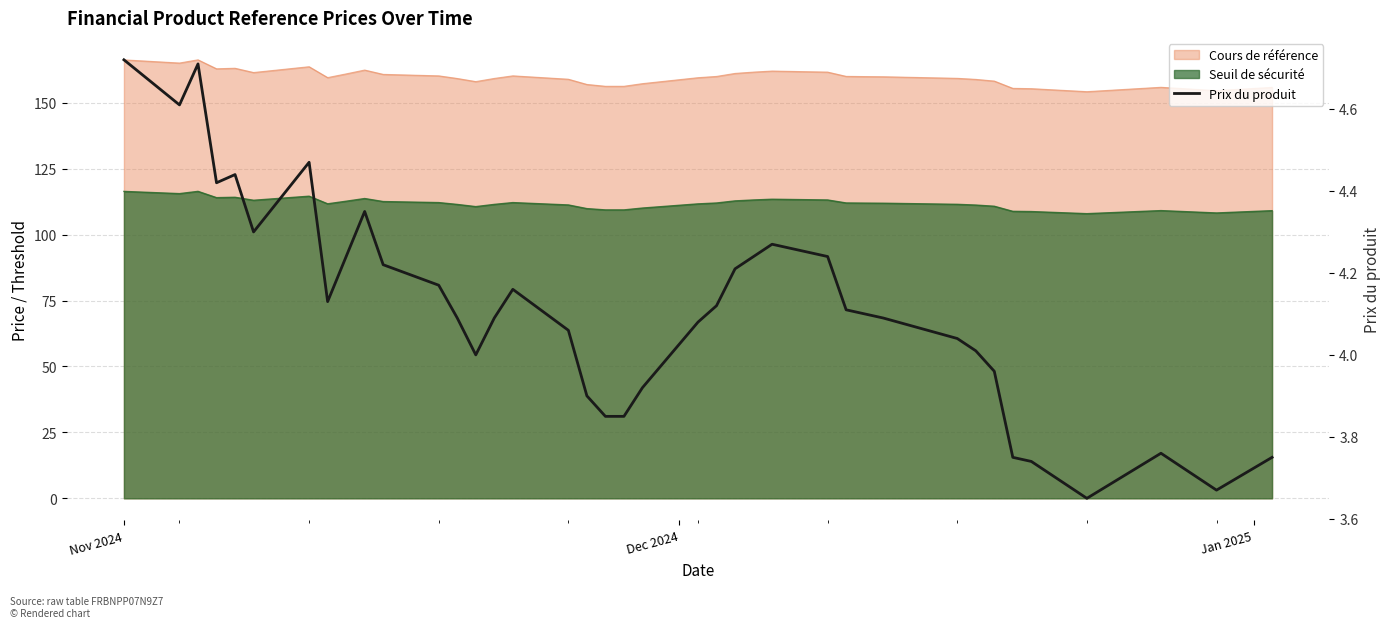

How many categories are shown in the chart?

39